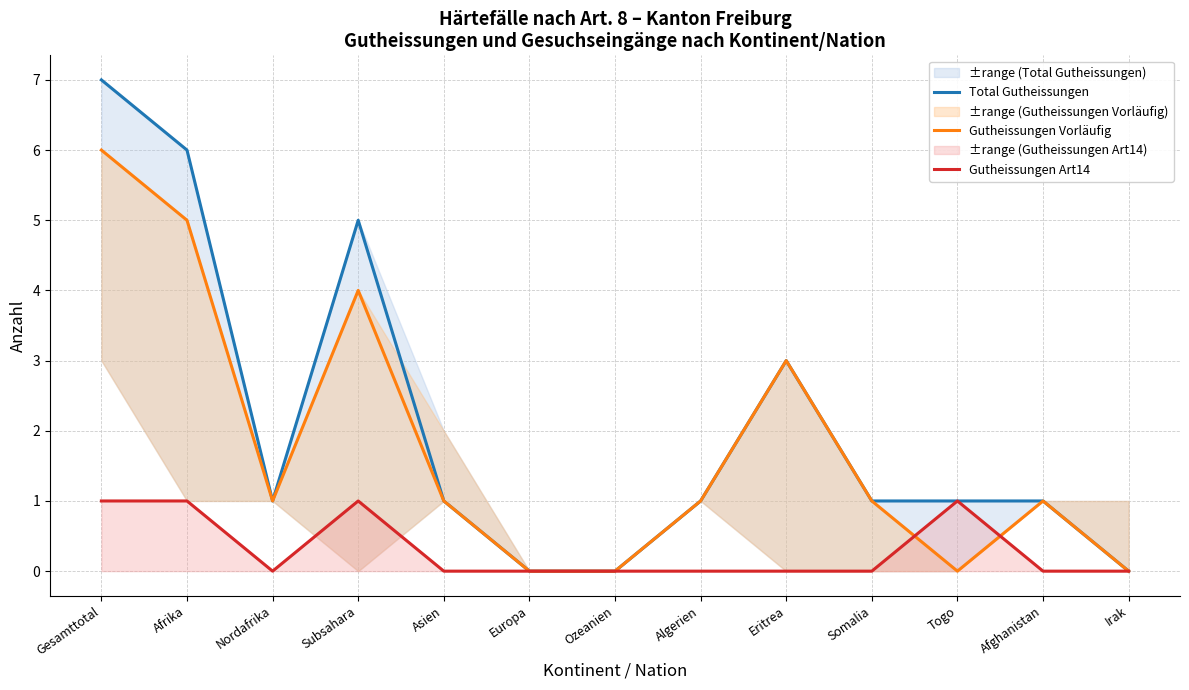

Reading right to left, transcribe all the data shown in this chart.

Total Gutheissungen: 0	1	1	1	3	1	0	0	1	5	1	6	7
Gutheissungen Vorläufig: 0	1	0	1	3	1	0	0	1	4	1	5	6
Gutheissungen Art14: 0	0	1	0	0	0	0	0	0	1	0	1	1